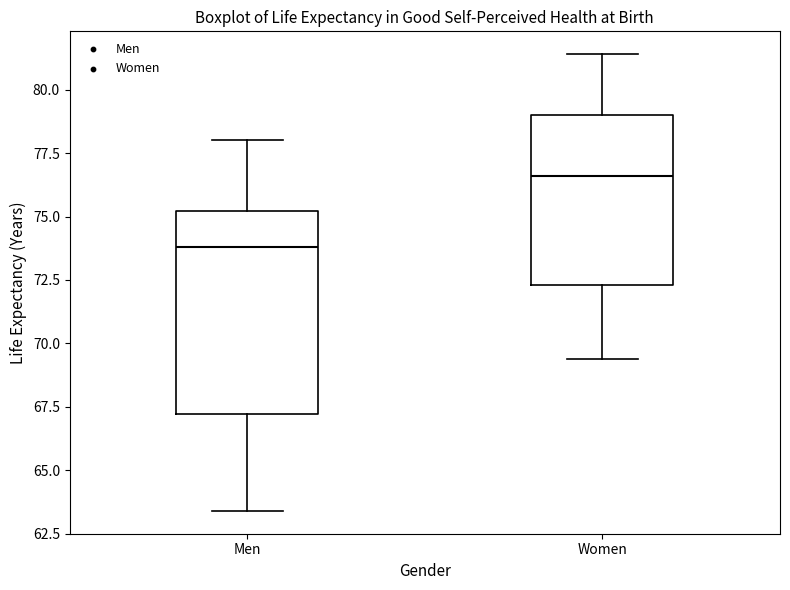

Which box's median line is the lowest?

Men